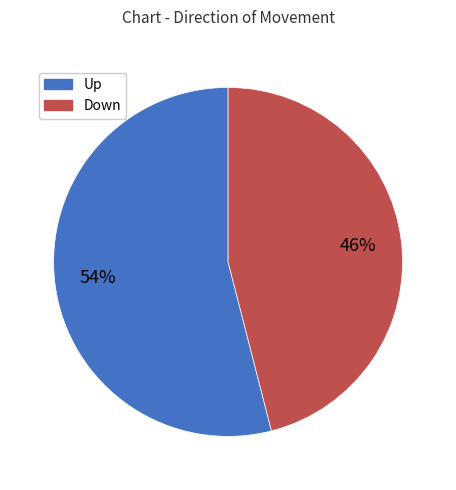

To the nearest percent, what is the difference between the largest and smallest slice percentages?

8%